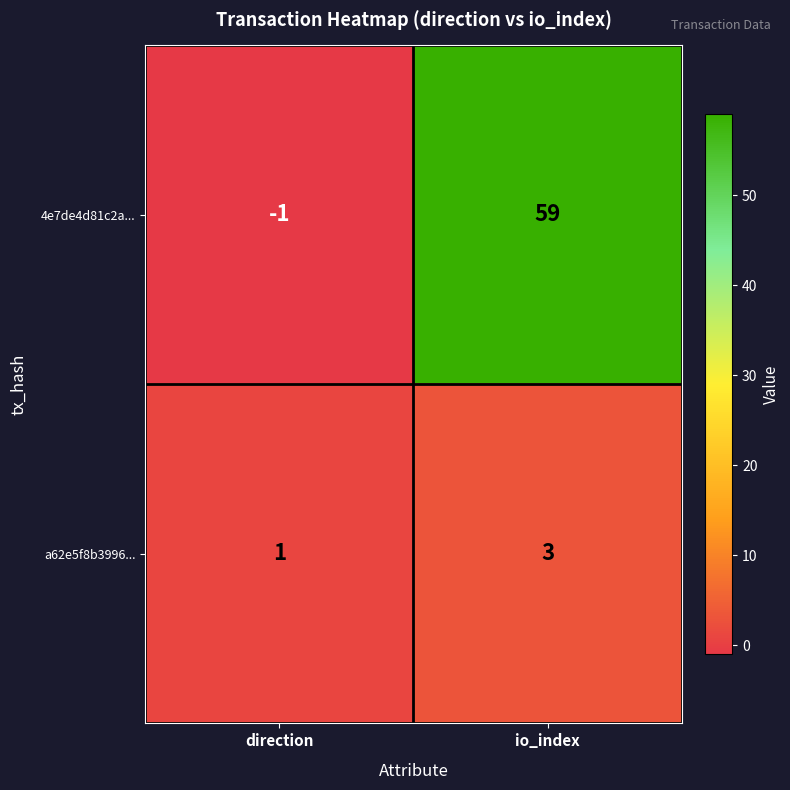

What is the sum of the 4e7de4d81c2a... values at direction and io_index?

58